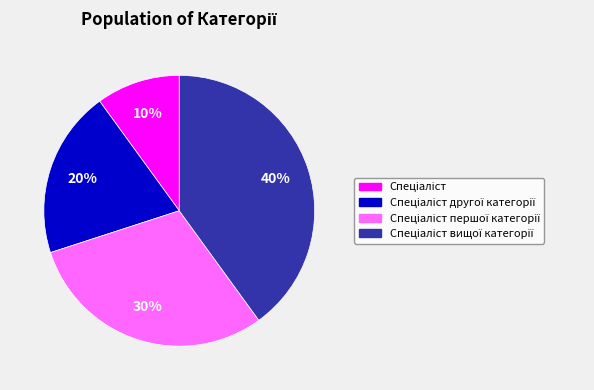

Is there any slice that represents more than half of the pie?

No